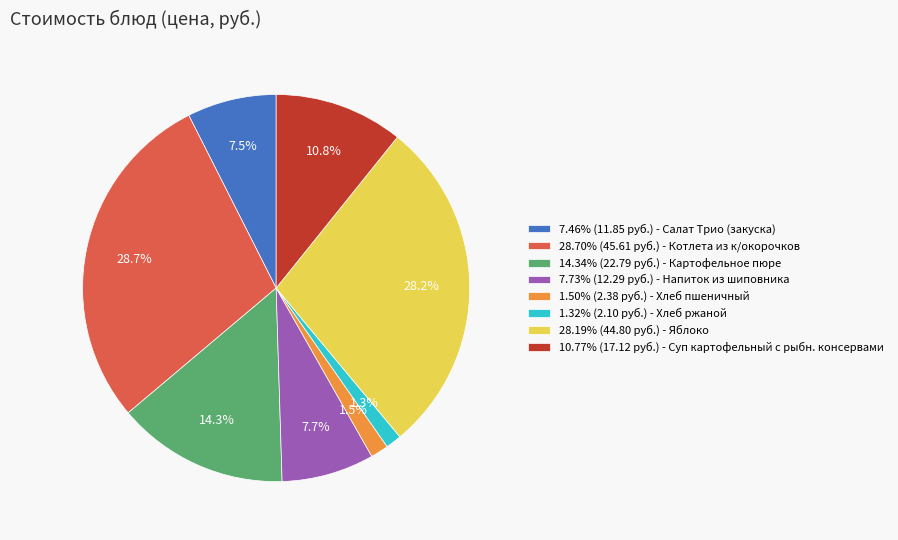

Approximately how many times larger is the value at 7.46% (11.85 руб.) - Салат Трио (закуска) compared to 14.34% (22.79 руб.) - Картофельное пюре?

0.5